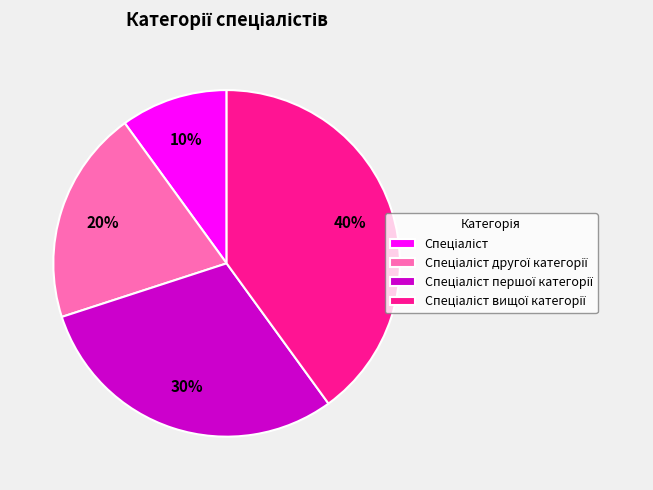

To the nearest percent, what is the difference between the largest and smallest slice percentages?

30%